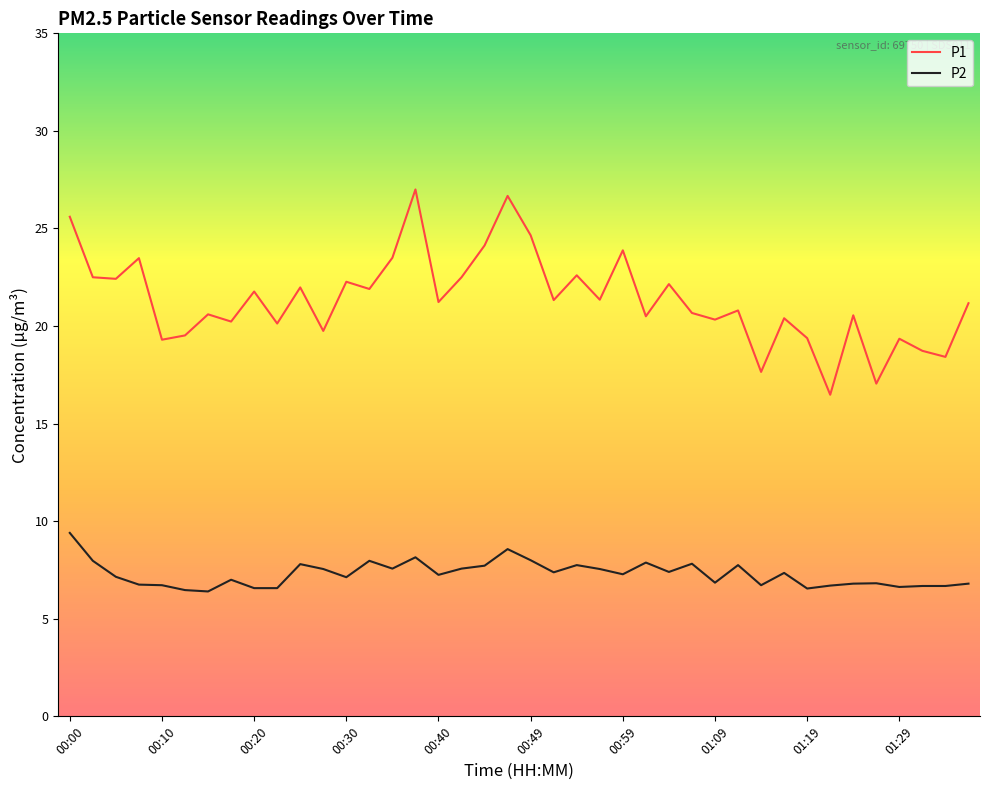

List the series in order of their peak value, lowest first.

P2, P1